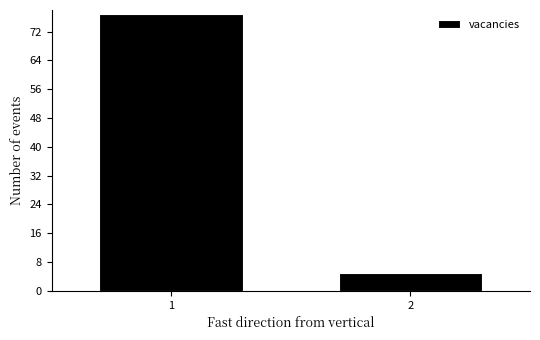

Reading left to right, list all the values displayed in this chart.

1=77	2=5